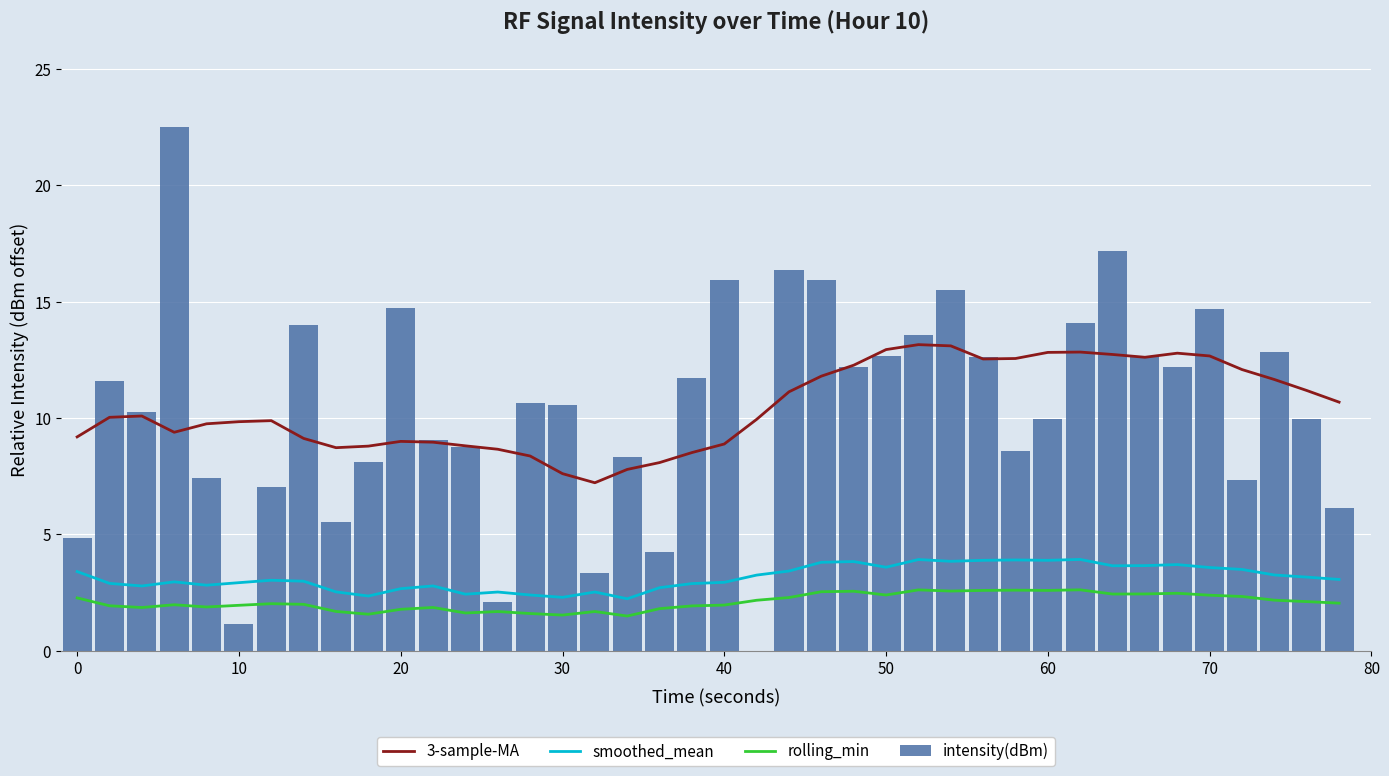

Reading right to left, what are all the values shown in this chart?

3-sample-MA: 10.7	11.2	11.7	12.1	12.7	12.8	12.6	12.7	12.8	12.8	12.6	12.5	13.1	13.2	12.9	12.3	11.8	11.1	9.9	8.9	8.5	8.1	7.8	7.2	7.6	8.4	8.7	8.8	9.0	9.0	8.8	8.7	9.1	9.9	9.8	9.8	9.4	10.1	10.0	9.2
smoothed_mean: 3.1	3.2	3.3	3.5	3.6	3.7	3.7	3.6	3.9	3.9	3.9	3.9	3.8	3.9	3.6	3.8	3.8	3.4	3.2	2.9	2.9	2.7	2.2	2.5	2.3	2.4	2.5	2.4	2.8	2.7	2.3	2.5	3.0	3.0	2.9	2.8	3.0	2.8	2.9	3.4
rolling_min: 2.0	2.1	2.2	2.3	2.4	2.5	2.4	2.4	2.6	2.6	2.6	2.6	2.6	2.6	2.4	2.6	2.5	2.3	2.2	2.0	1.9	1.8	1.5	1.7	1.5	1.6	1.7	1.6	1.9	1.8	1.6	1.7	2.0	2.0	1.9	1.9	2.0	1.9	1.9	2.3
intensity(dBm): 6.2	9.9	12.8	7.4	14.7	12.2	12.7	17.2	14.1	9.9	8.6	12.6	15.5	13.6	12.7	12.2	15.9	16.4	0.0	15.9	11.7	4.3	8.3	3.3	10.6	10.6	2.1	8.7	9.0	14.7	8.1	5.5	14.0	7.0	1.2	7.4	22.5	10.3	11.6	4.8